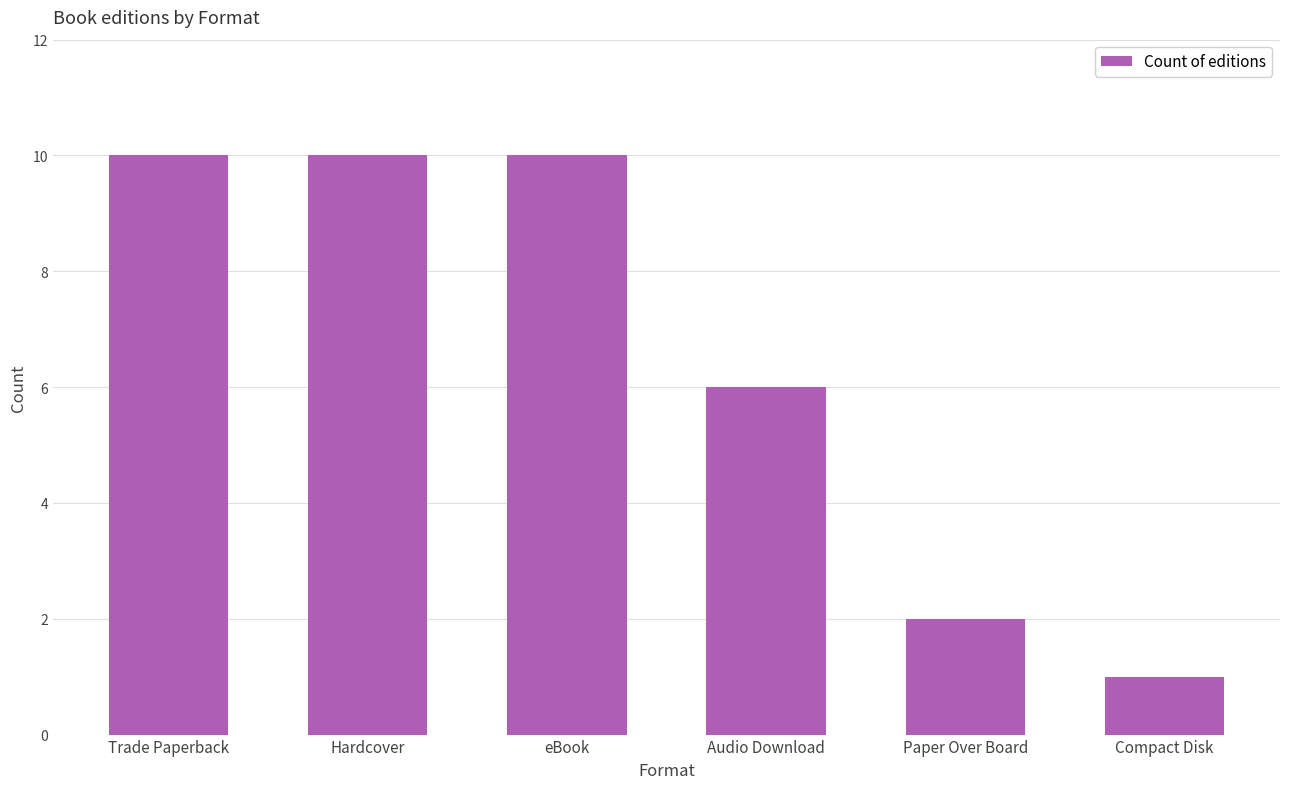

True or false: the data shows 1 at Compact Disk.

True